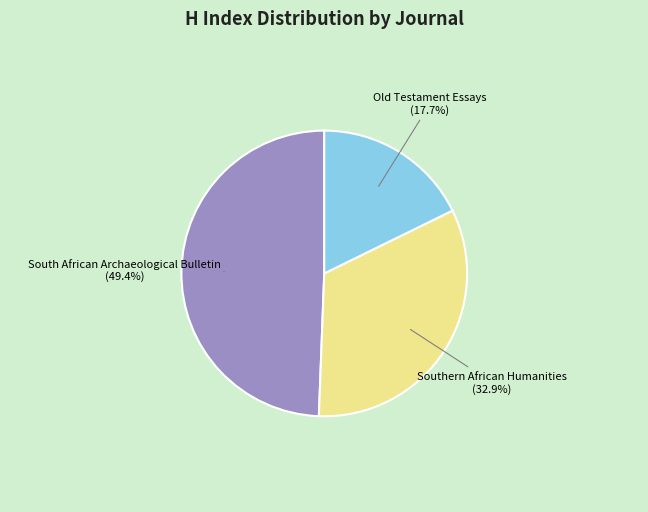

Does South African Archaeological Bulletin represent more than half of the total?

No